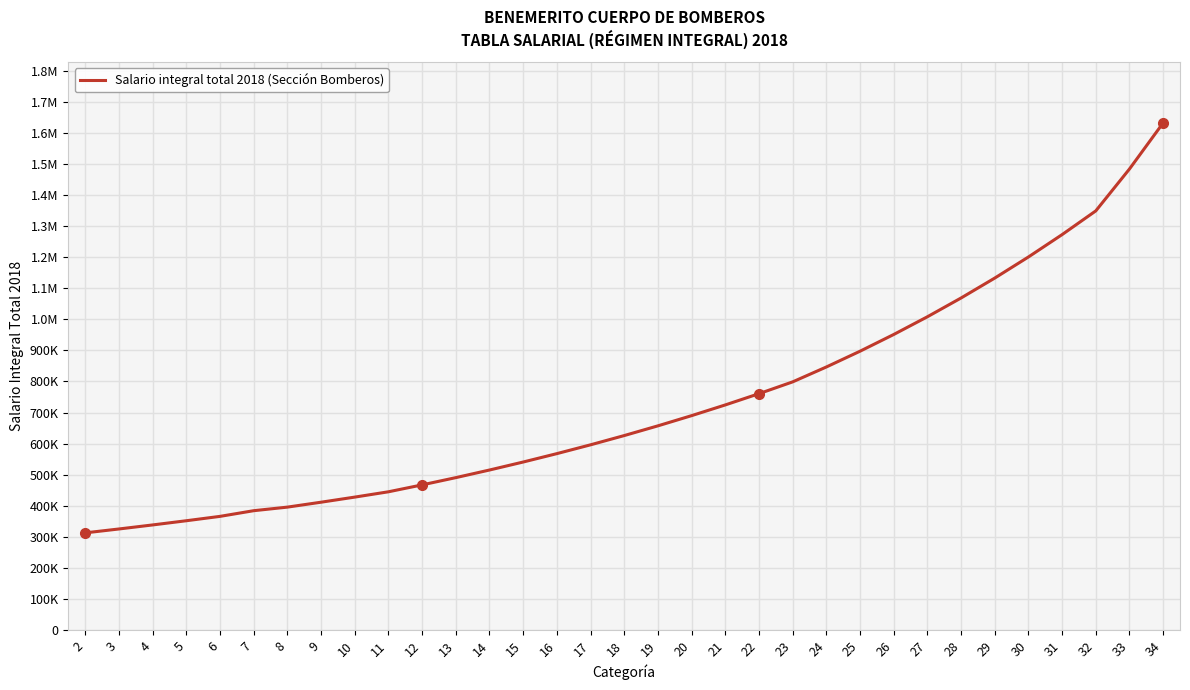

Reading left to right, extract all data points from this chart.

2=312491.7	3=324991.4	4=337991.0	5=351510.7	6=365571.1	7=383849.6	8=395365.1	9=411179.7	10=427626.9	11=444732.0	12=466968.6	13=490317.0	14=514832.9	15=540574.5	16=567603.3	17=595983.4	18=625782.6	19=657071.7	20=689925.3	21=724421.6	22=760642.7	23=798674.8	24=846595.3	25=897391.0	26=951234.4	27=1008308.5	28=1068807.0	29=1132935.4	30=1200911.6	31=1272966.3	32=1349344.2	33=1484278.7	34=1632706.5